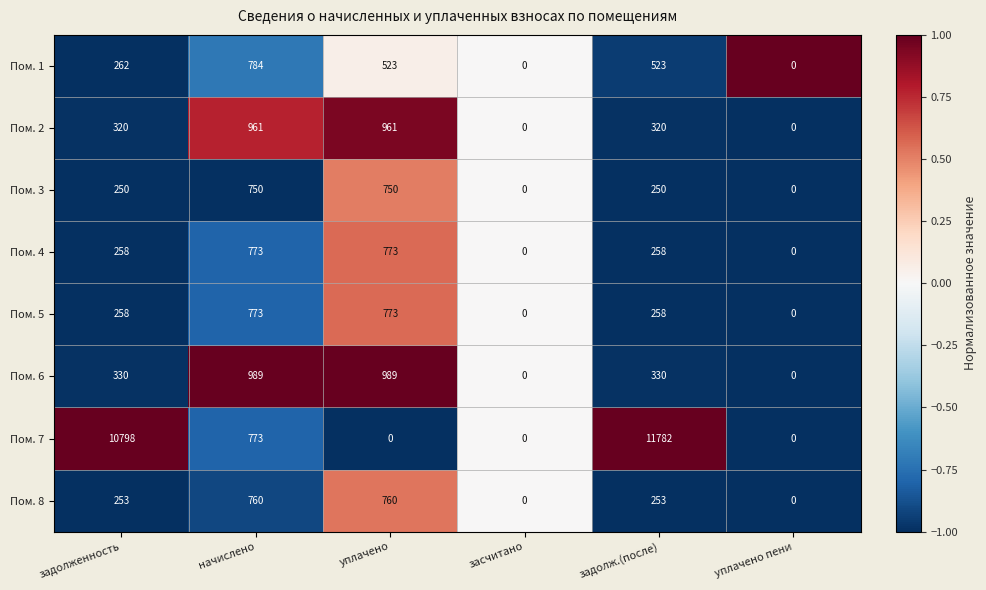

At which label is Пом. 1 closest to 392?

задолженность